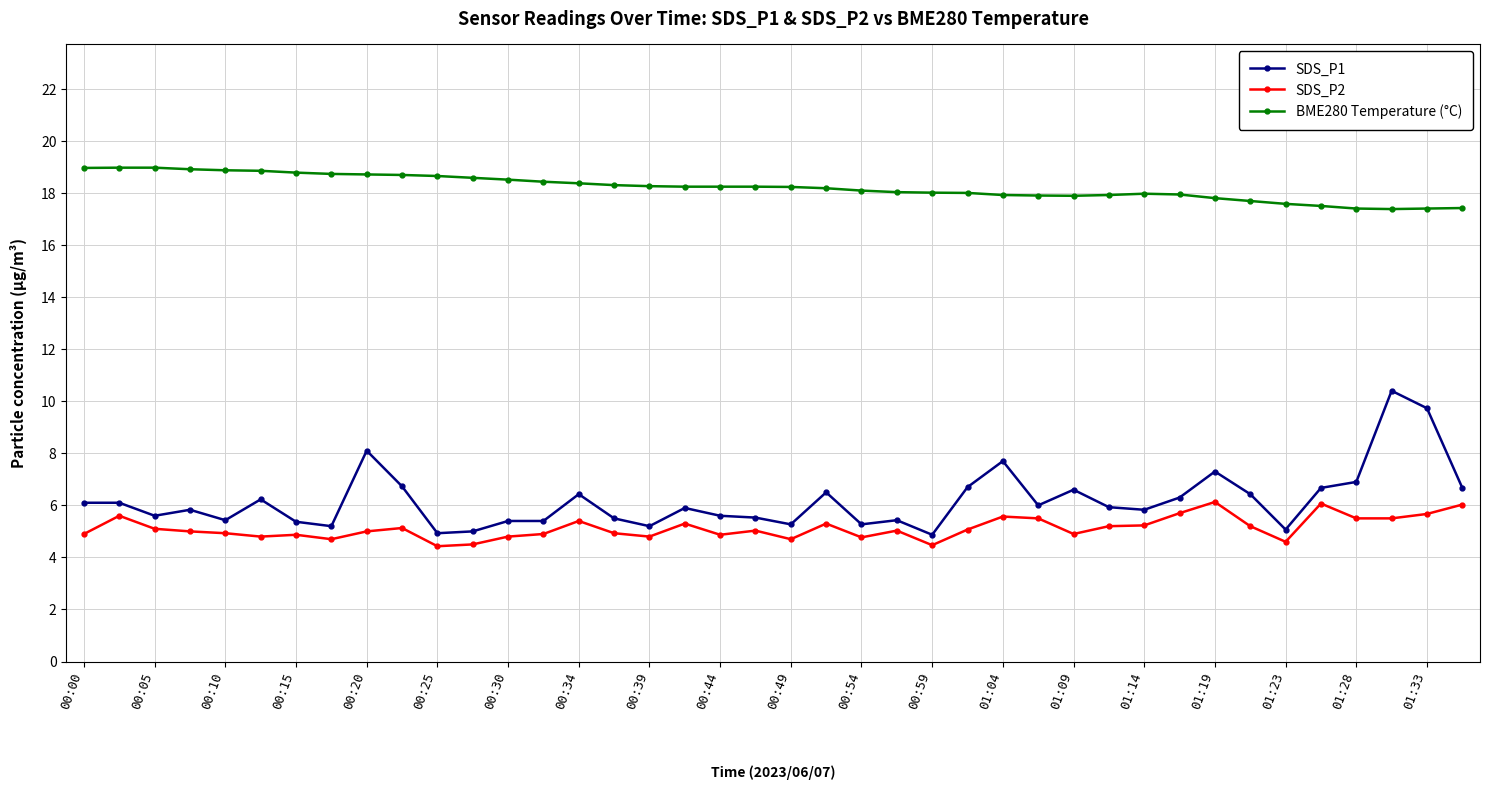

What is the value of the SDS_P1 point at the 26th from the left?

6.7